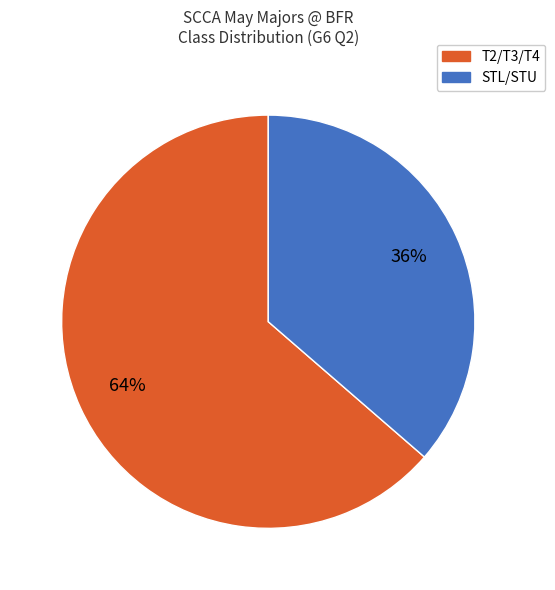

Does any single category account for the majority?

Yes